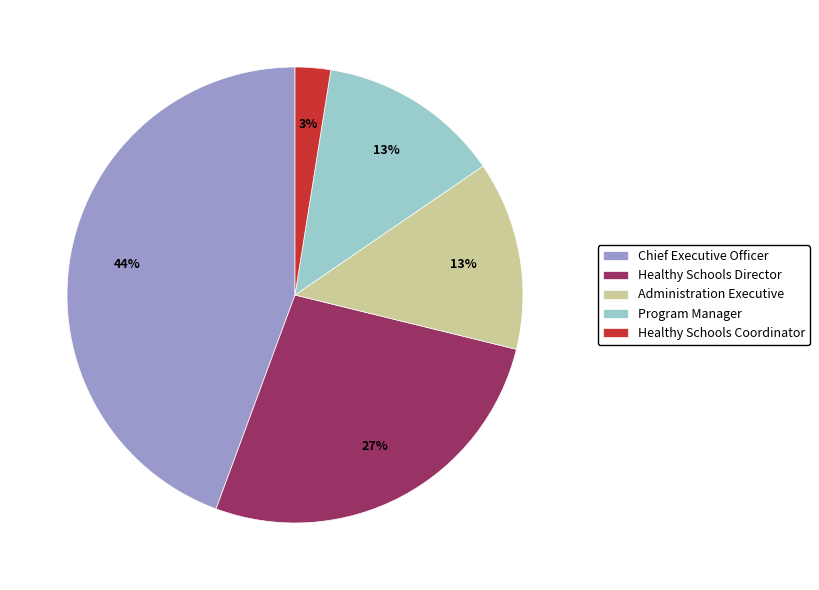

What percentage is the Healthy Schools Director slice, to the nearest percent?

27%